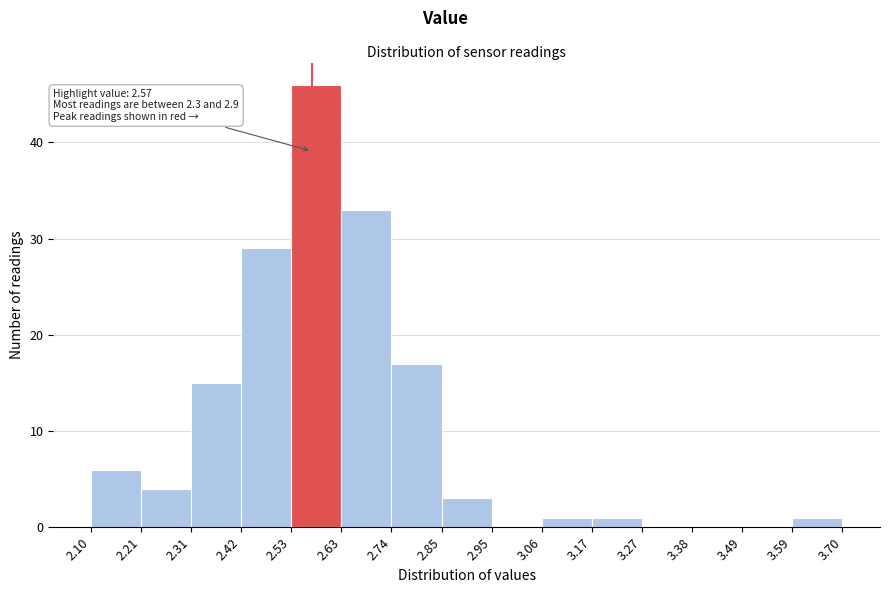

Which range on the x-axis has the tallest bar?

2.53 to 2.63